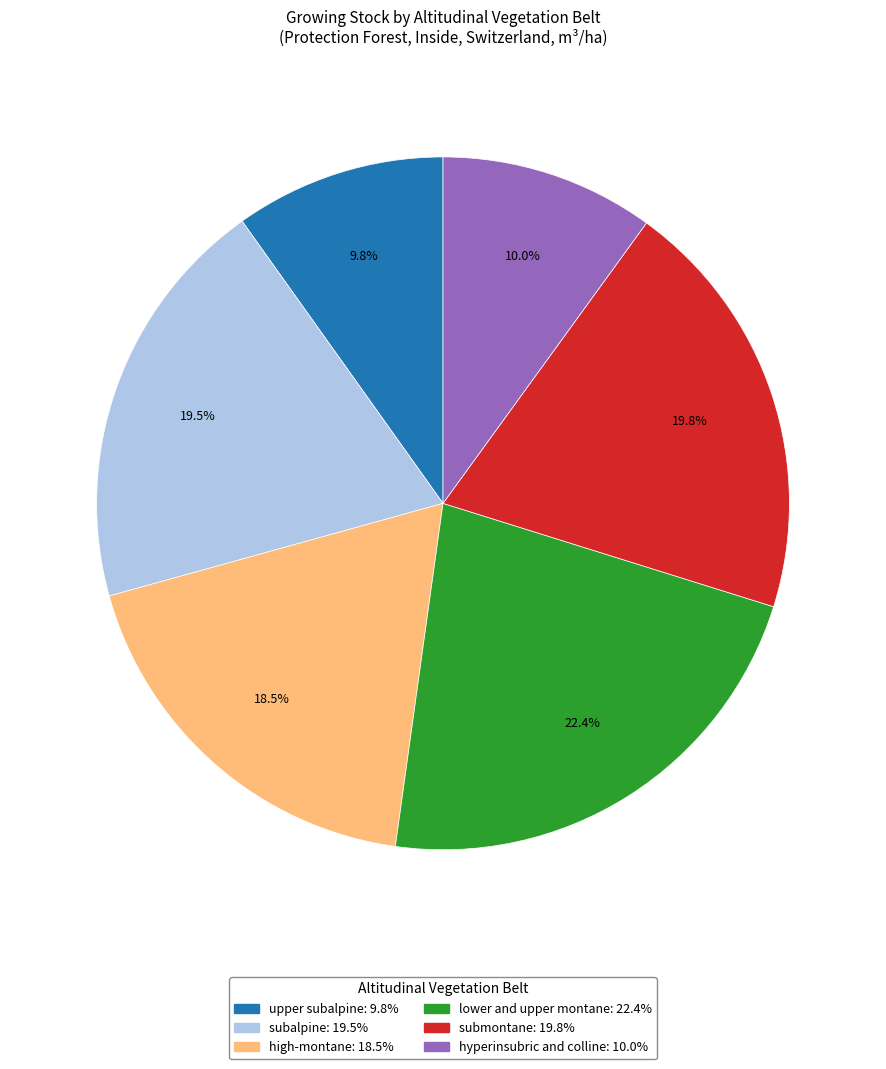

Which slice is the largest?

lower and upper montane